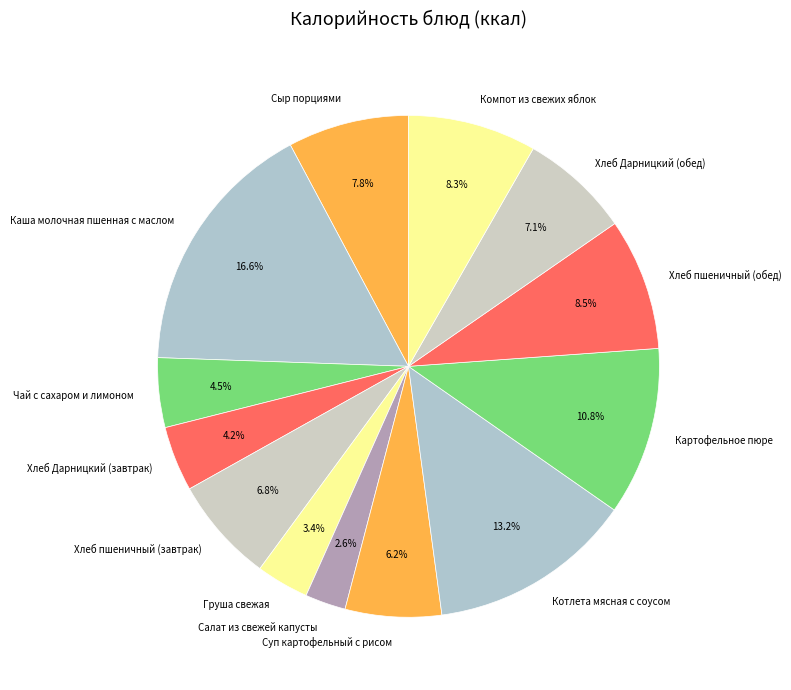

What is the total percentage of Хлеб пшеничный (завтрак) and Сыр порциями?

14.6%